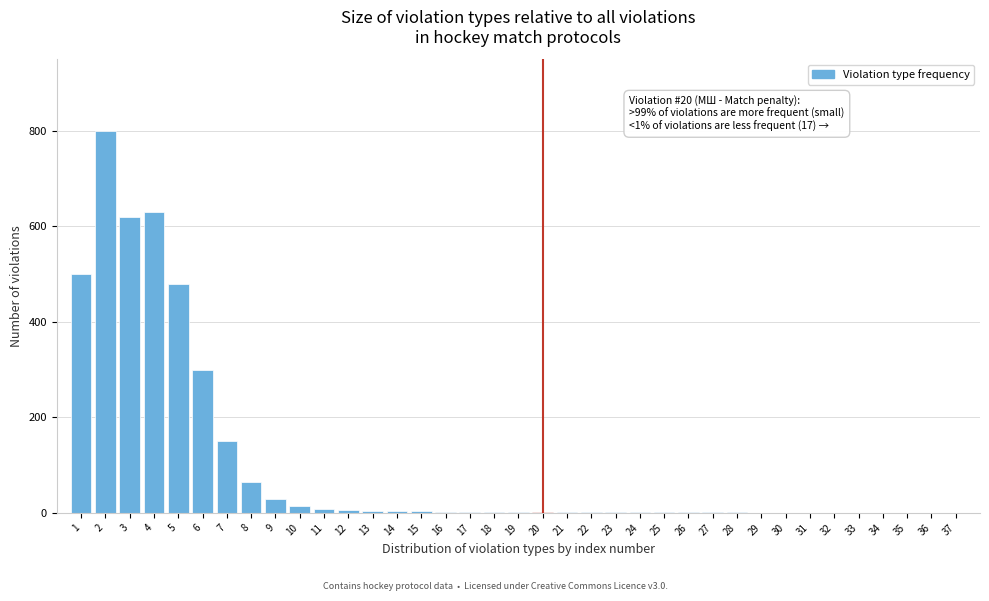

What is the sum of all values?

3629